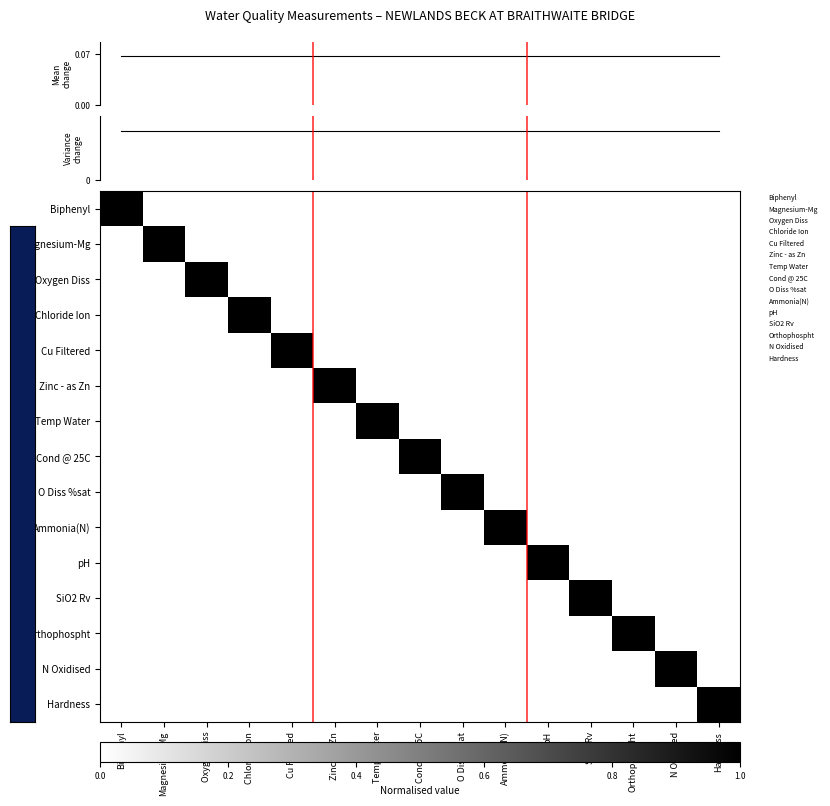

Is it true that Variance
change equals 0.0 at N Oxidised?

False